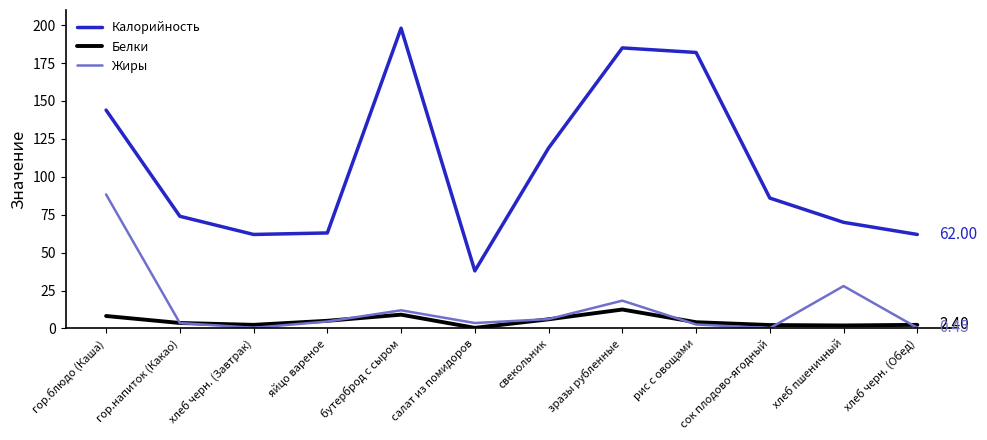

Which series changed the most between салат из помидоров and зразы рубленные?

Калорийность